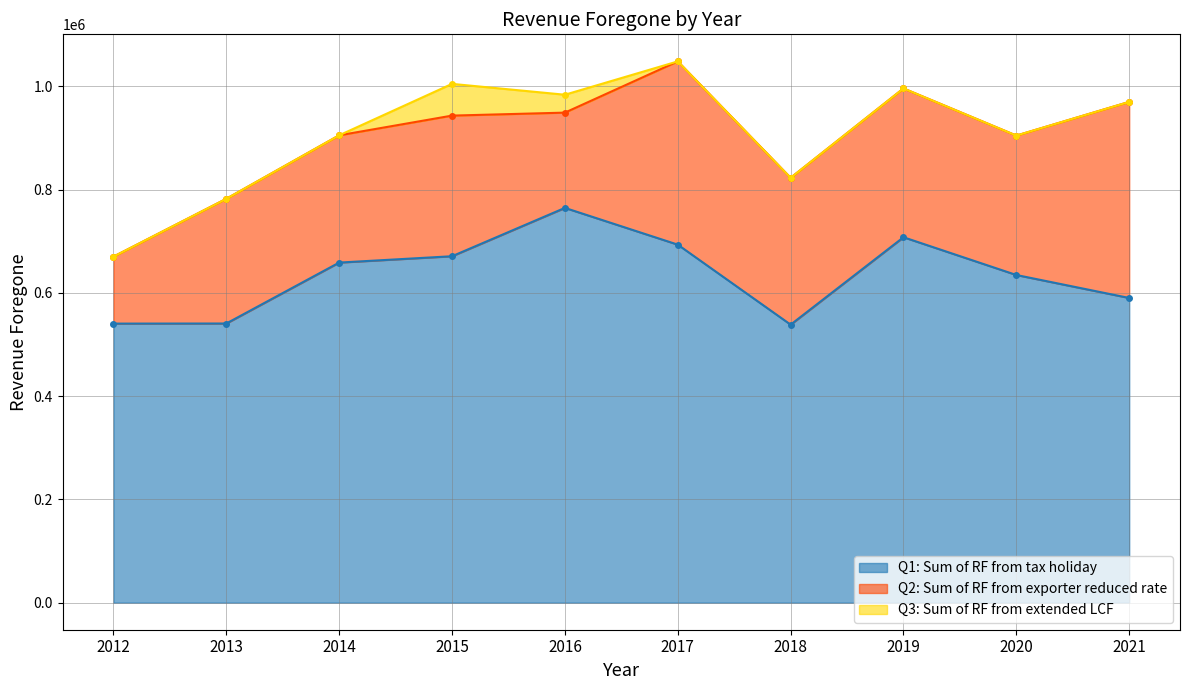

What is the total value across all series at 2019?

996037.8